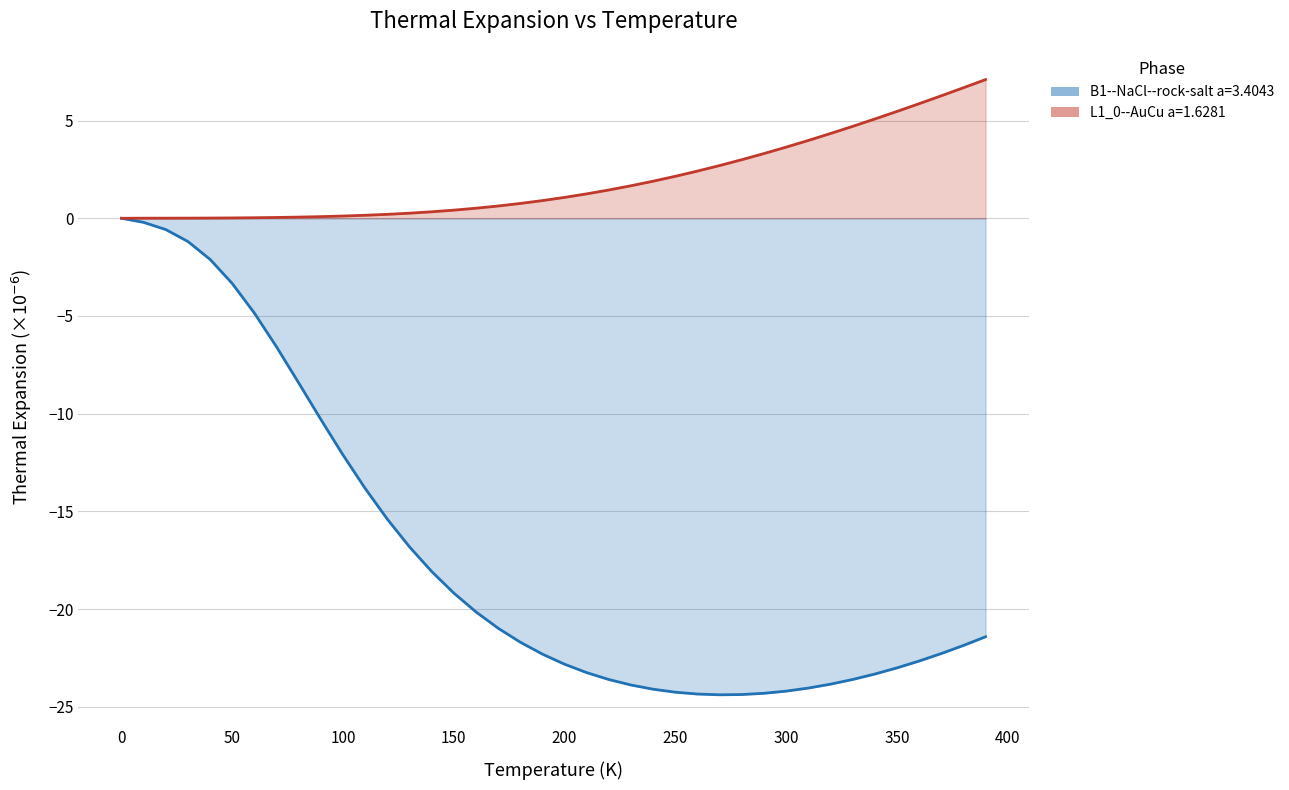

Reading left to right, extract all data points from this chart.

B1--NaCl--rock-salt a=3.4043: 0.0	-0.2	-0.6	-1.2	-2.1	-3.3	-4.9	-6.6	-8.4	-10.3	-12.1	-13.8	-15.4	-16.8	-18.1	-19.2	-20.1	-21.0	-21.7	-22.3	-22.8	-23.2	-23.6	-23.9	-24.1	-24.2	-24.3	-24.4	-24.4	-24.3	-24.2	-24.0	-23.8	-23.6	-23.3	-23.0	-22.7	-22.3	-21.9	-21.4
L1_0--AuCu a=1.6281: 0.0	0.0	0.0	0.0	0.0	0.0	0.0	0.0	0.1	0.1	0.1	0.2	0.2	0.3	0.3	0.4	0.5	0.6	0.8	0.9	1.1	1.3	1.4	1.7	1.9	2.1	2.4	2.7	3.0	3.3	3.6	4.0	4.3	4.7	5.1	5.5	5.9	6.3	6.7	7.1